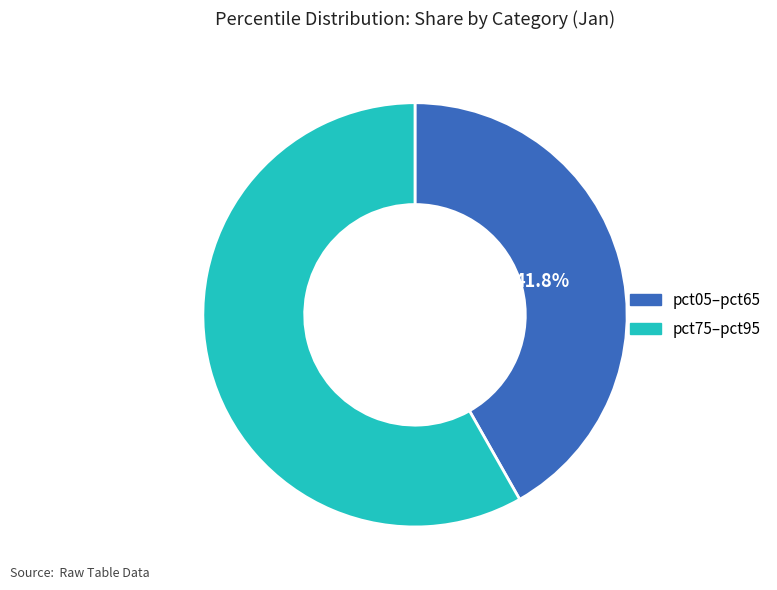

Is there a majority slice in this chart?

Yes